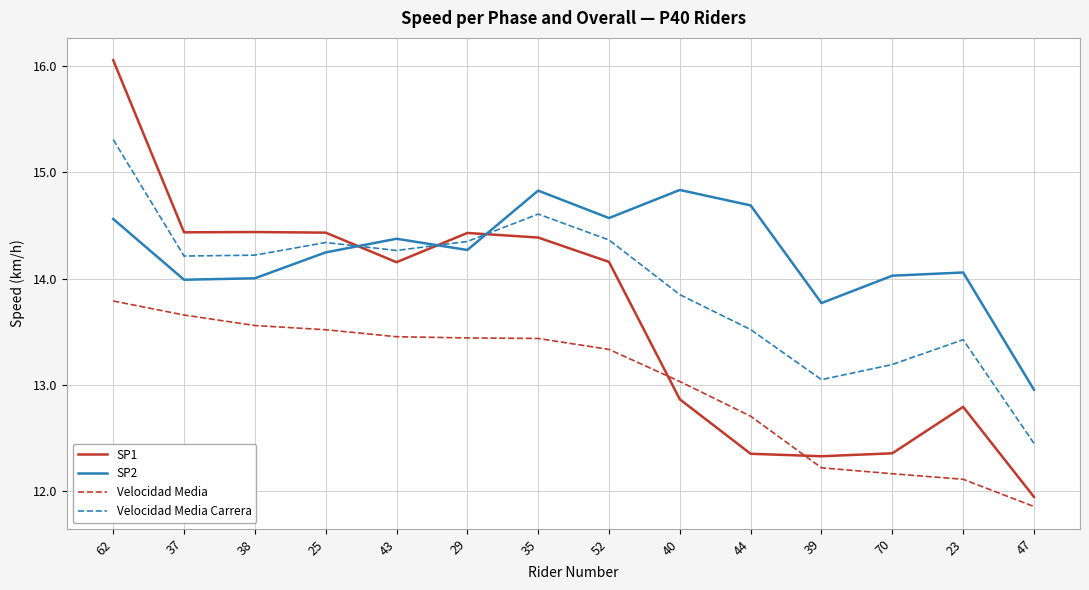

Which series has the widest spread of values?

SP1